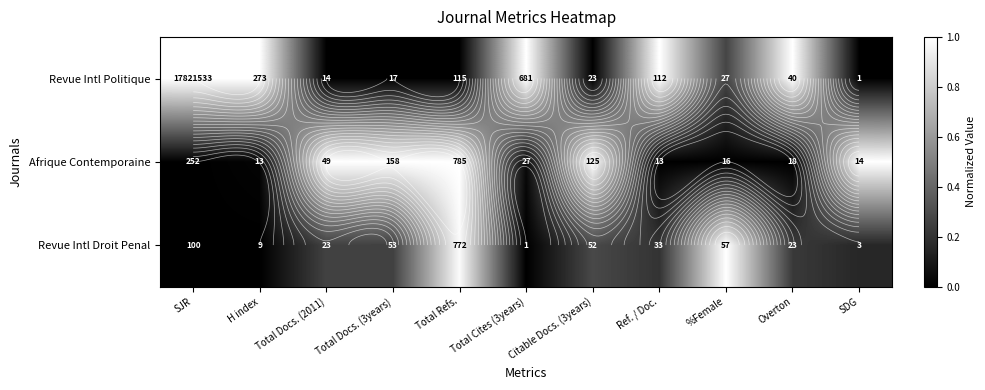

What is the maximum value shown in the chart?

1.0